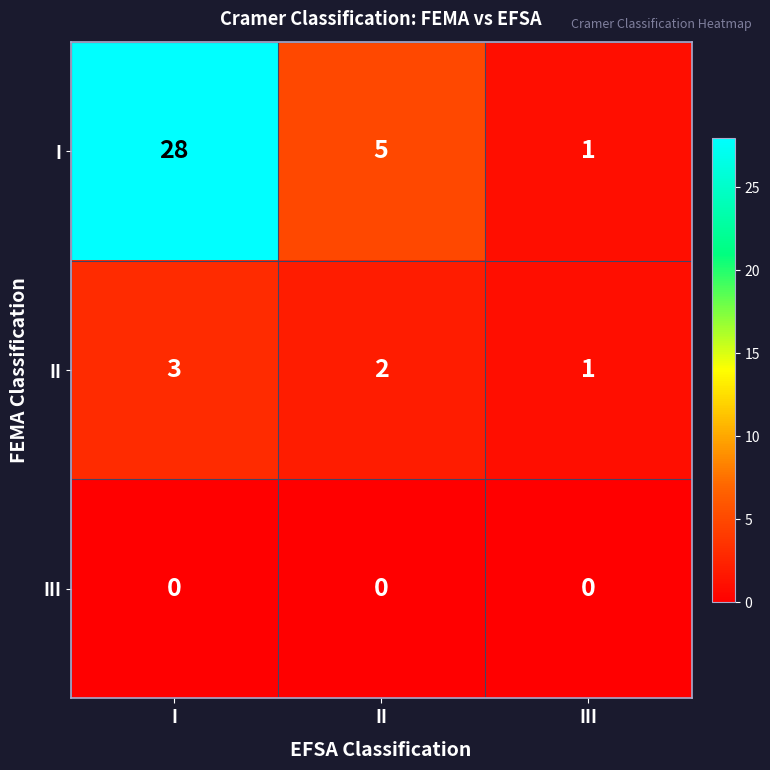

Count the number of categories in the chart.

3